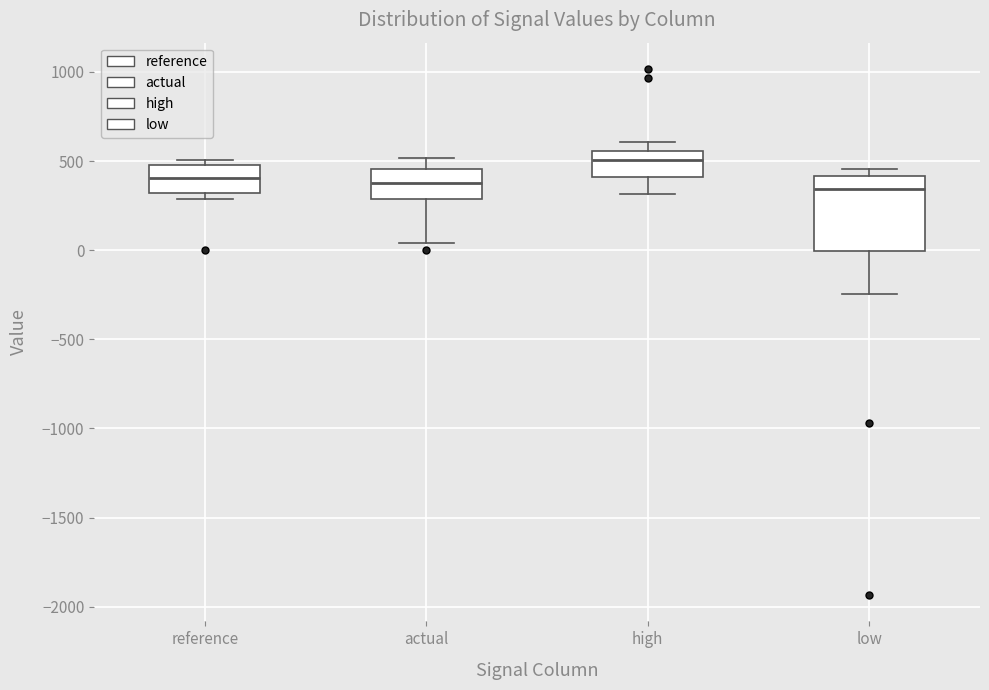

Reading left to right, read every box against the y-axis: the position of its median line, the range the box covers, and the ends of its whiskers. The values are not printed on the chart, so give them approximately, as read against the axis.

reference: median 400, box 300 to 500, whiskers 300 (just below the box's lower edge) to 500 (just above the box's upper edge)
actual: median 400, box 300 to 450, whiskers 50 to 500
high: median 500, box 400 to 550, whiskers 300 to 600
low: median 350, box 0 to 400, whiskers -250 to 450